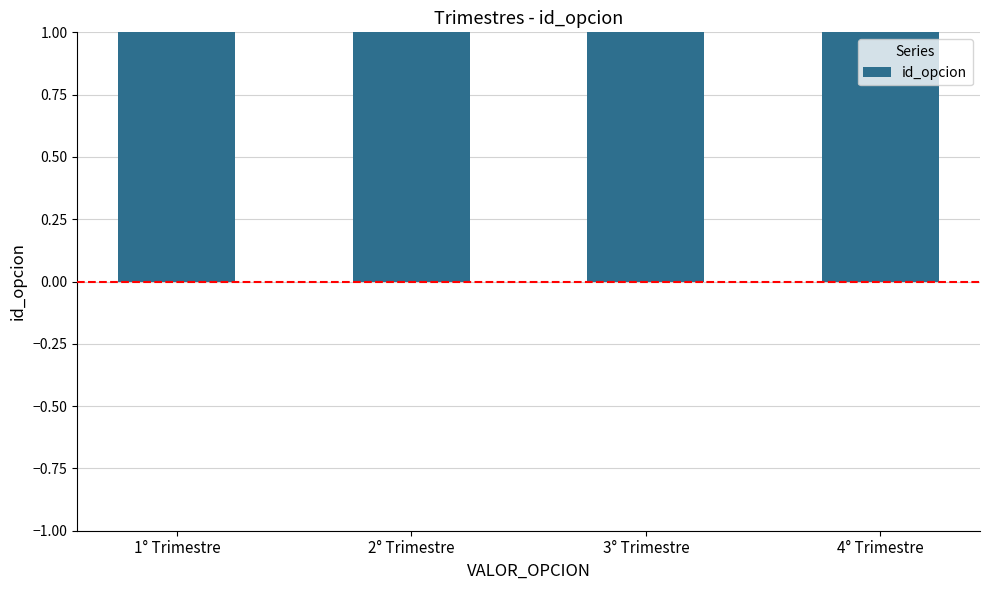

What is the approximate value at 2° Trimestre?

2